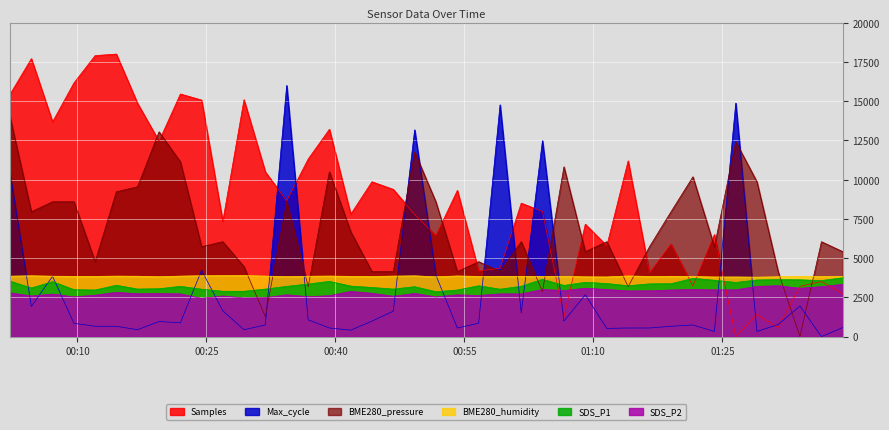

Which series has the largest total across all categories?

Samples